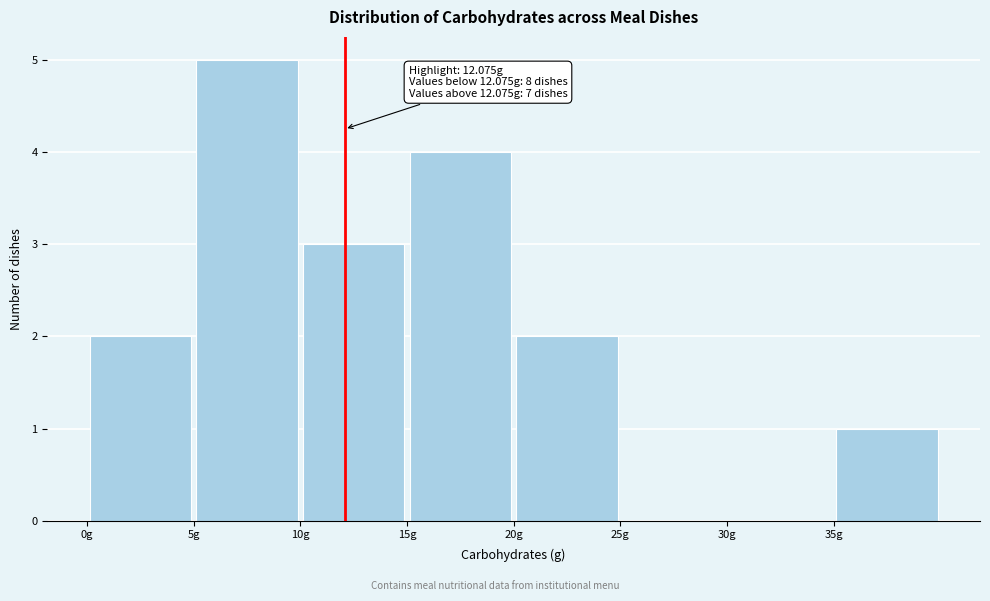

Over which range of the x-axis is the bar tallest?

5 to 10